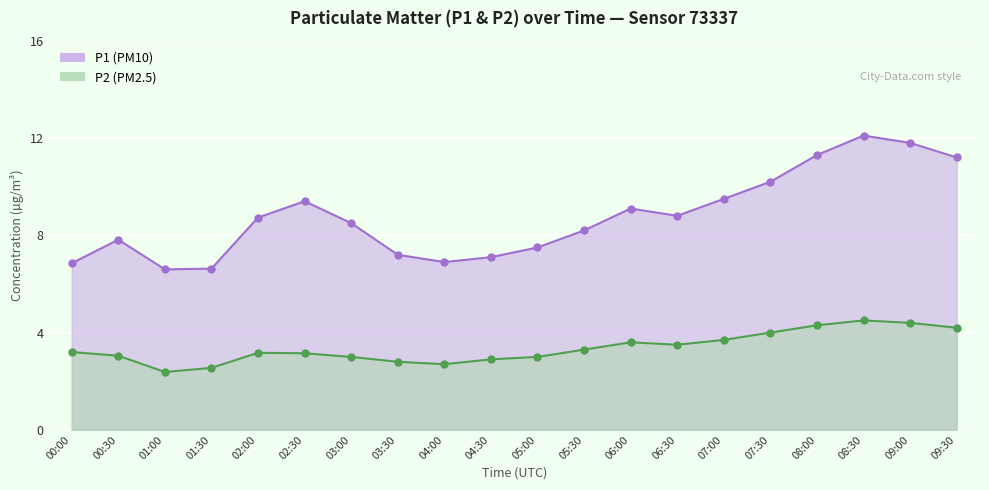

Reading right to left, what are all the values shown in this chart?

P1: 09:30=11.2	09:00=11.8	08:30=12.1	08:00=11.3	07:30=10.2	07:00=9.5	06:30=8.8	06:00=9.1	05:30=8.2	05:00=7.5	04:30=7.1	04:00=6.9	03:30=7.2	03:00=8.5	02:30=9.4	02:00=8.7	01:30=6.6	01:00=6.6	00:30=7.8	00:00=6.8
P2: 09:30=4.2	09:00=4.4	08:30=4.5	08:00=4.3	07:30=4.0	07:00=3.7	06:30=3.5	06:00=3.6	05:30=3.3	05:00=3.0	04:30=2.9	04:00=2.7	03:30=2.8	03:00=3.0	02:30=3.1	02:00=3.2	01:30=2.5	01:00=2.4	00:30=3.0	00:00=3.2